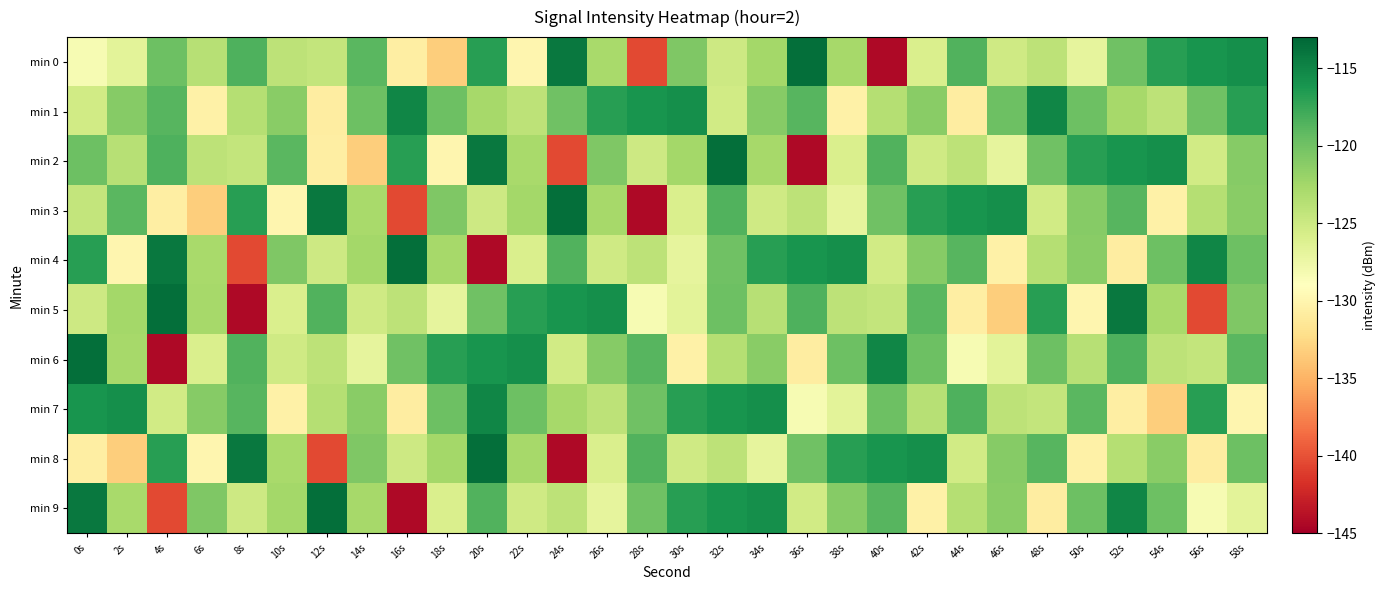

Rank the series by their maximum value, from lowest to highest.

min 1, min 7, min 0, min 2, min 3, min 4, min 5, min 6, min 8, min 9